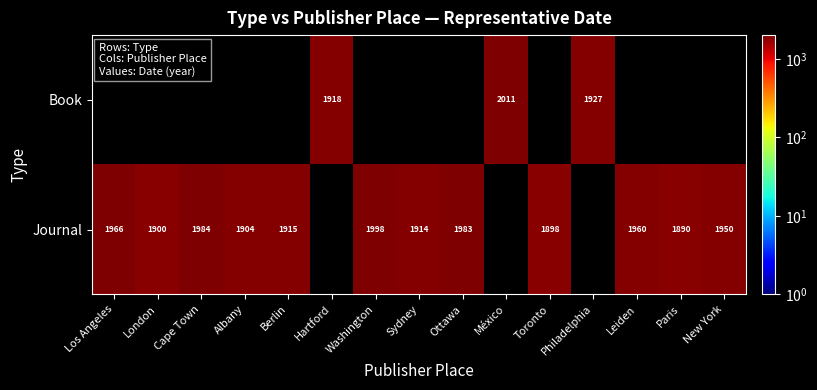

At which category is the sum across all series the highest?

México